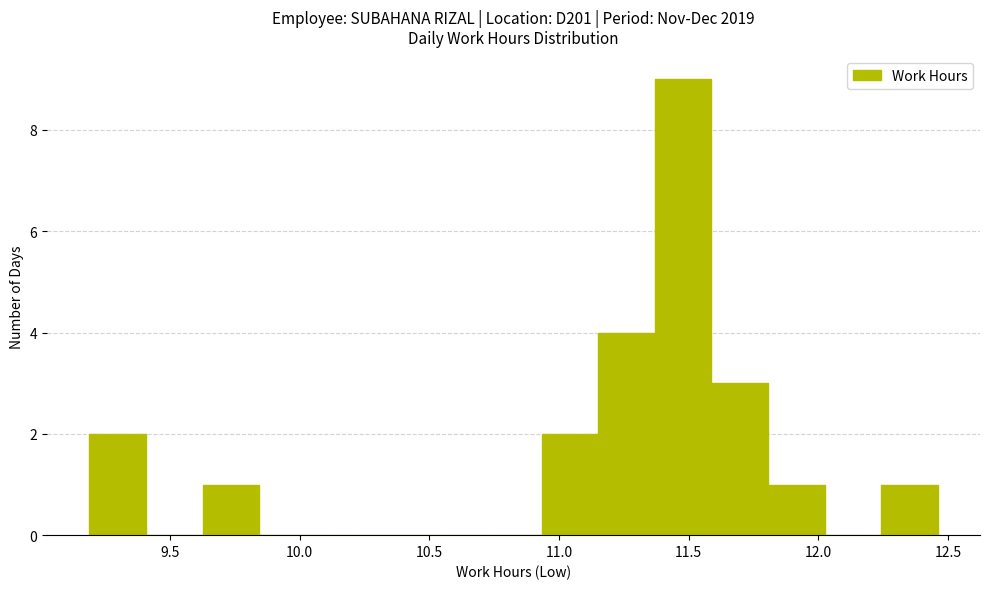

Which range on the x-axis has the tallest bar?

11.35 to 11.60